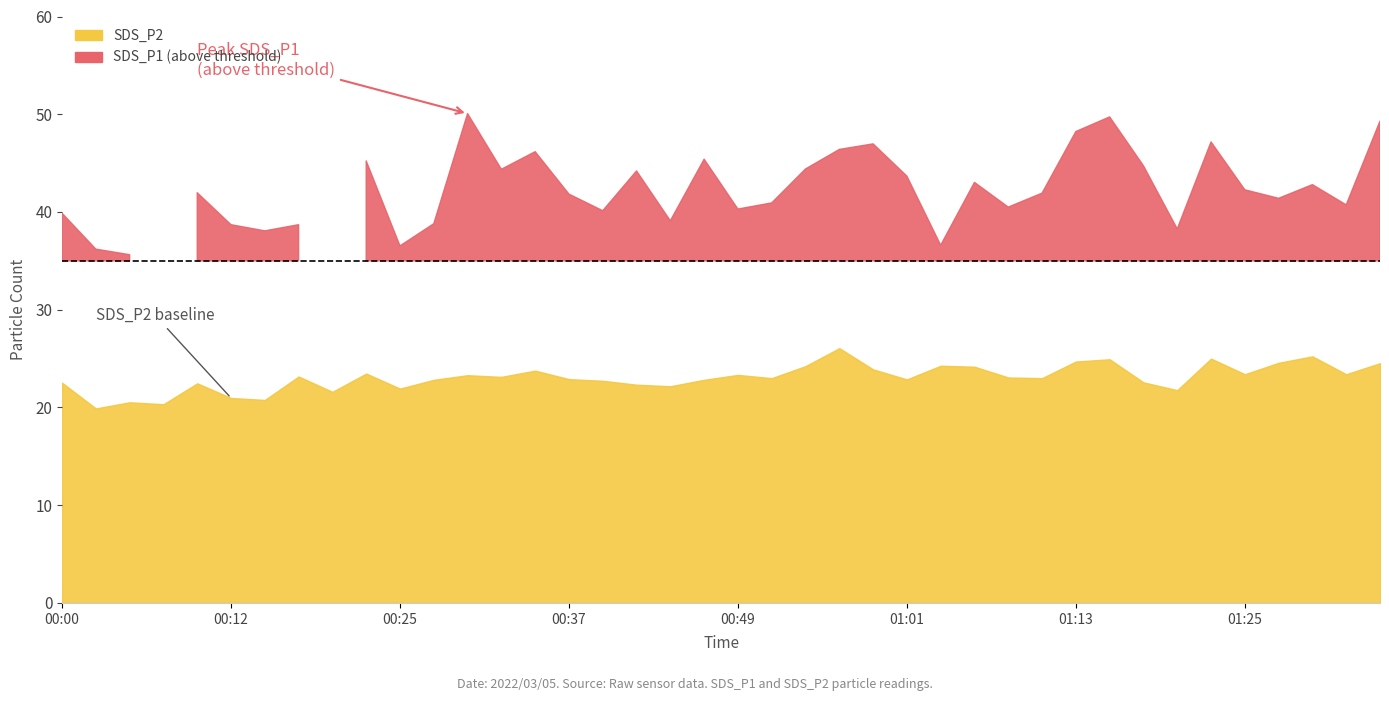

True or false: SDS_P2 has more than 2 points higher than both neighbors.

True